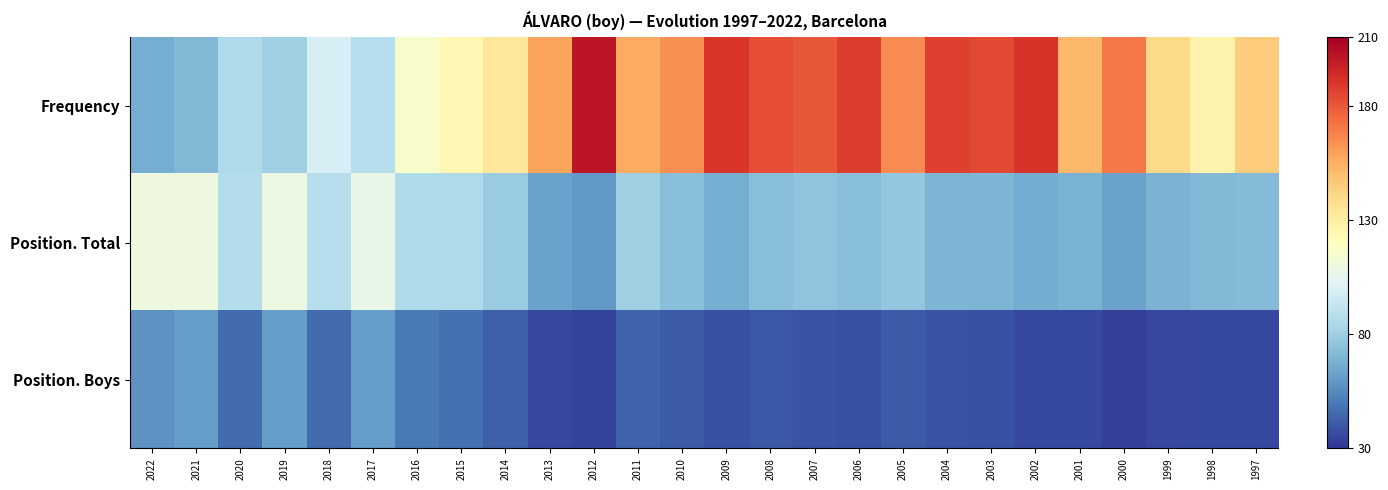

Reading left to right, what are all the values shown in this chart?

Frequency: 2022=67	2021=71	2020=85	2019=80	2018=99	2017=88	2016=116	2015=124	2014=134	2013=158	2012=201	2011=156	2010=164	2009=190	2008=183	2007=180	2006=188	2005=165	2004=187	2003=184	2002=191	2001=152	2000=170	1999=140	1998=127	1997=145
Position. Total: 2022=110	2021=110	2020=87	2019=109	2018=88	2017=107	2016=86	2015=85	2014=79	2013=63	2012=60	2011=80	2010=73	2009=67	2008=73	2007=75	2006=73	2005=77	2004=70	2003=70	2002=66	2001=68	2000=63	1999=69	1998=71	1997=72
Position. Boys: 2022=58	2021=61	2020=46	2019=61	2018=46	2017=61	2016=50	2015=47	2014=42	2013=35	2012=34	2011=44	2010=41	2009=38	2008=40	2007=39	2006=38	2005=41	2004=39	2003=38	2002=36	2001=36	2000=33	1999=35	1998=36	1997=36